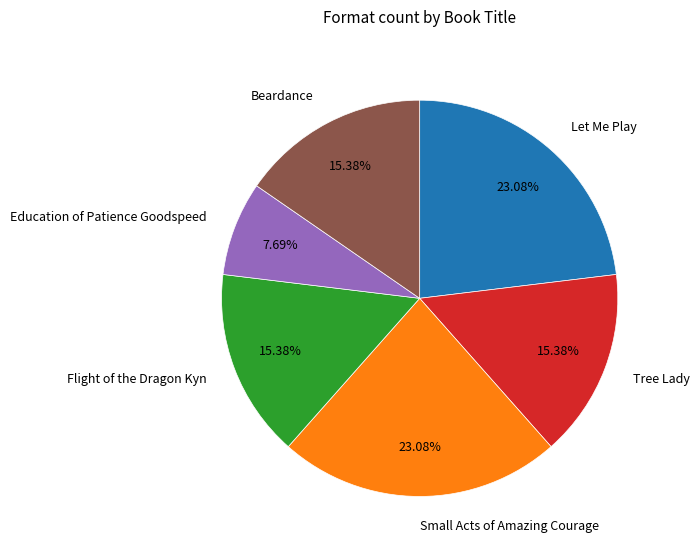

Is there a majority slice in this chart?

No